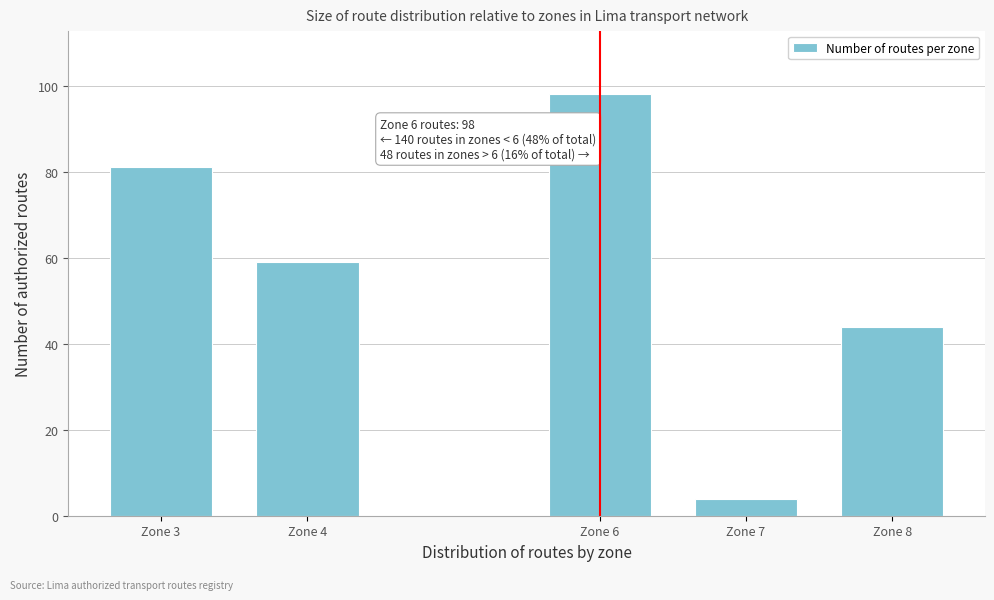

Reading right to left, list all the values displayed in this chart.

44	4	98	59	81